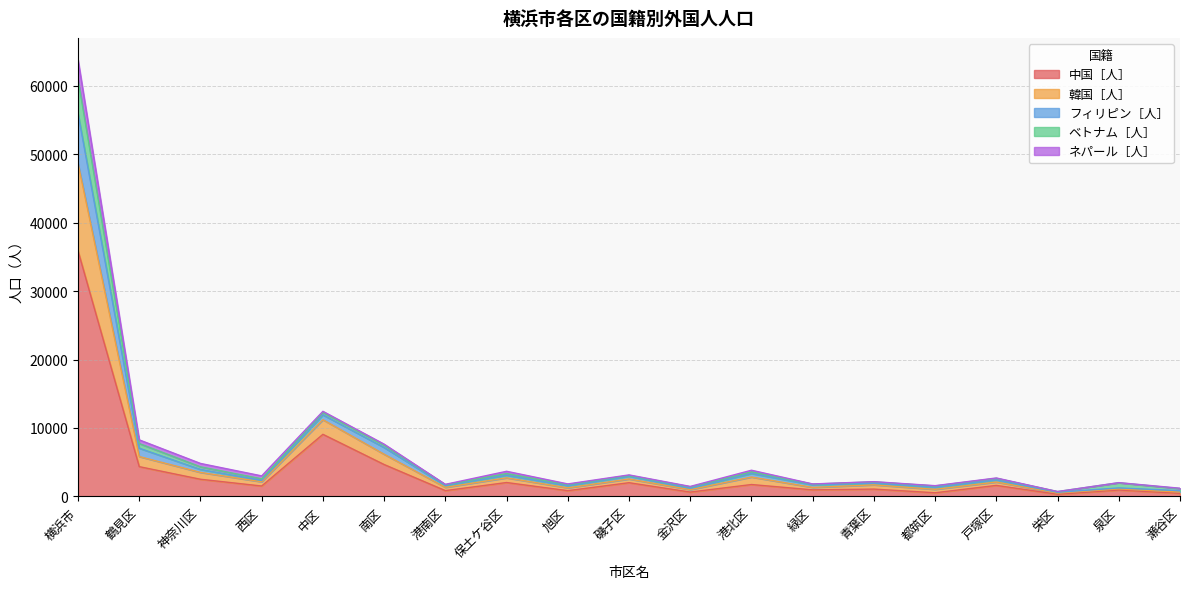

What is the difference between the 韓国［人］ values at 港南区 and 金沢区?

304